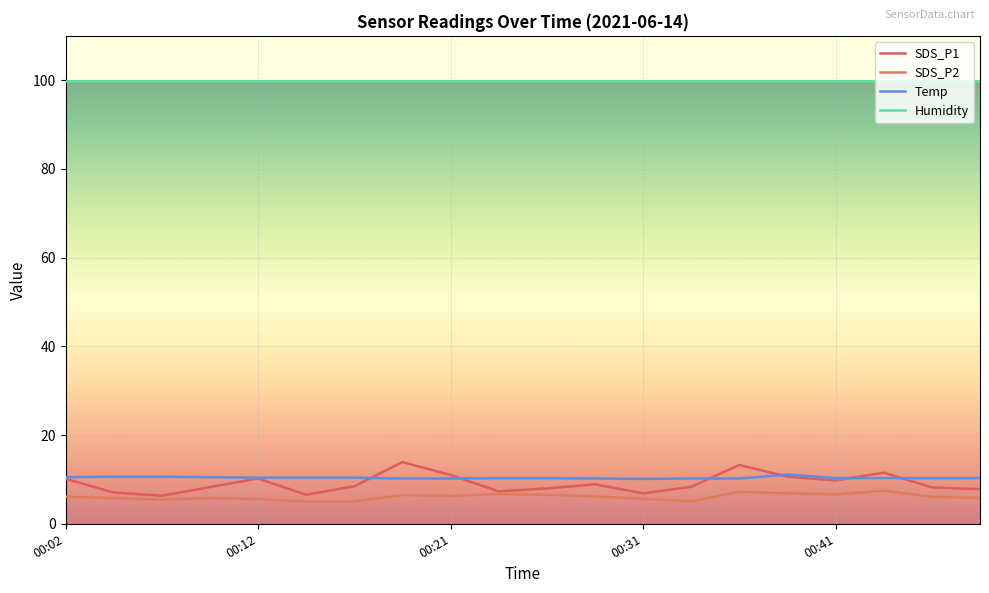

What is the maximum value for SDS_P2?

7.5